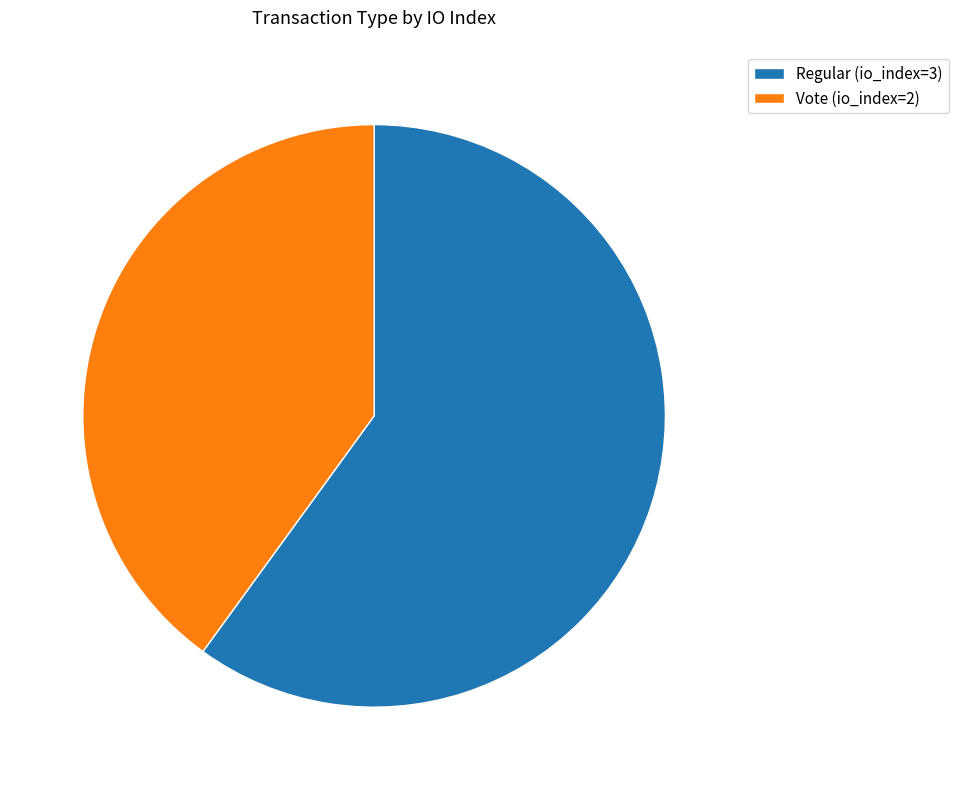

Is it true that Vote (io_index=2) is 27% of the pie?

False